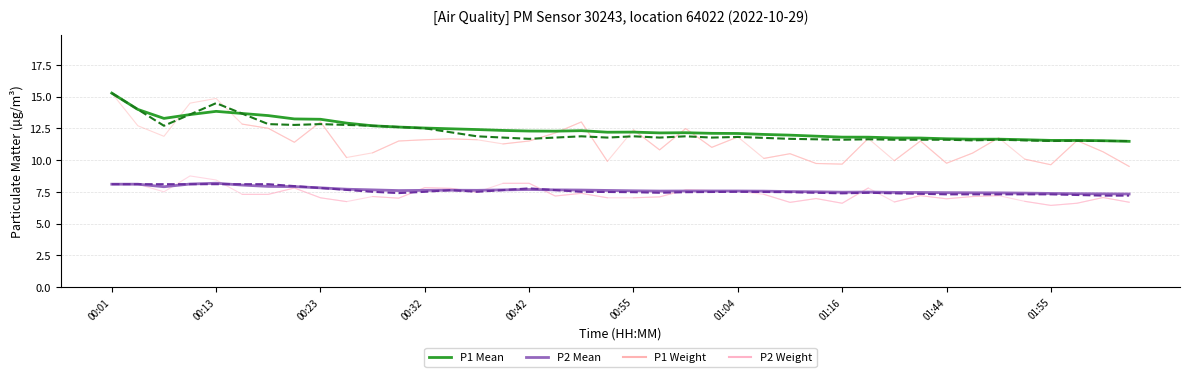

What is the average value of the P2 Median series?

7.6